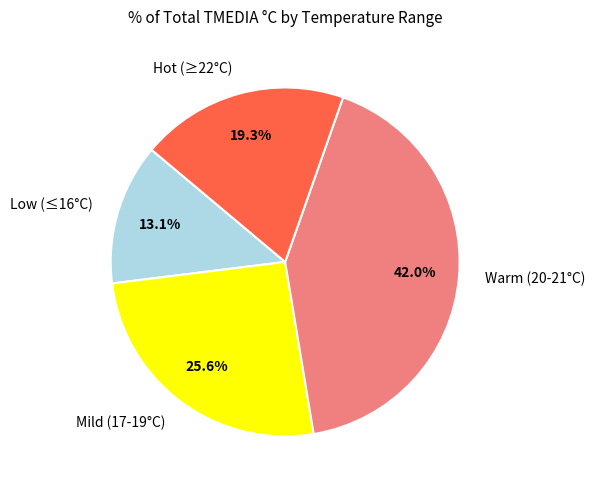

How many slices are in this pie chart?

4